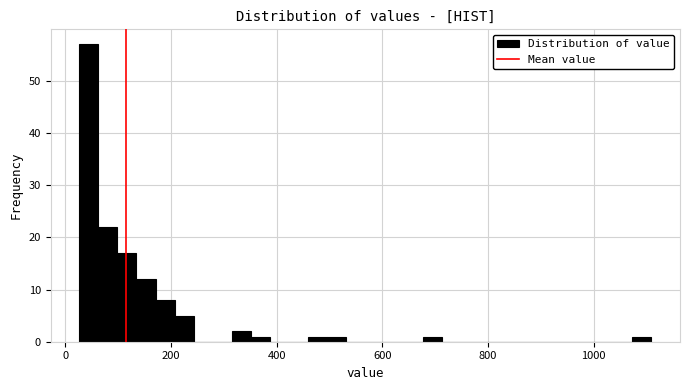

Read against the x-axis, roughly where is the centre of the tallest bar?

40